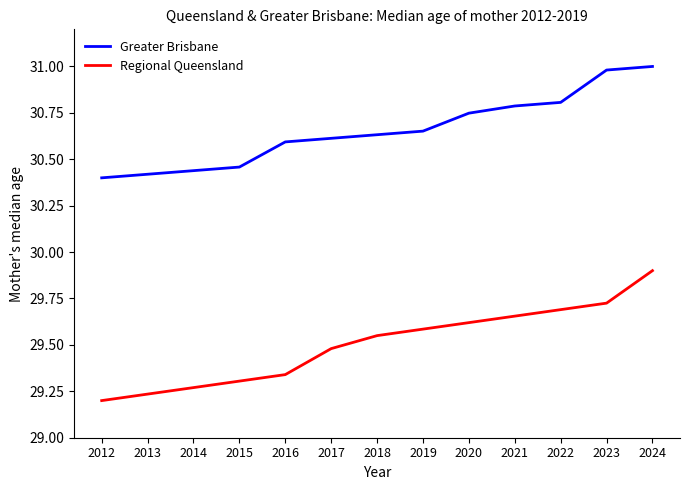

List the series in order of their peak value, lowest first.

Regional Queensland, Greater Brisbane